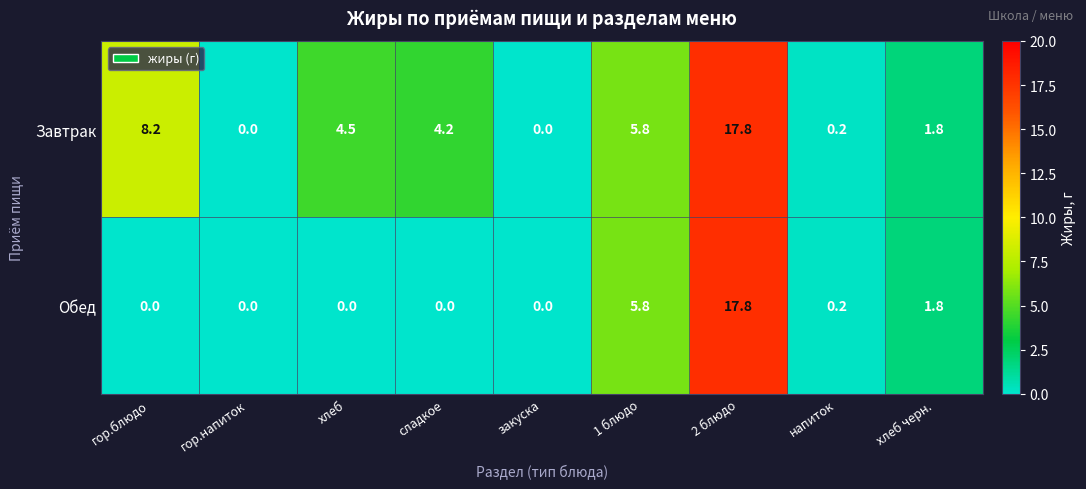

True or false: Завтрак has a value of 0.3 at напиток.

False